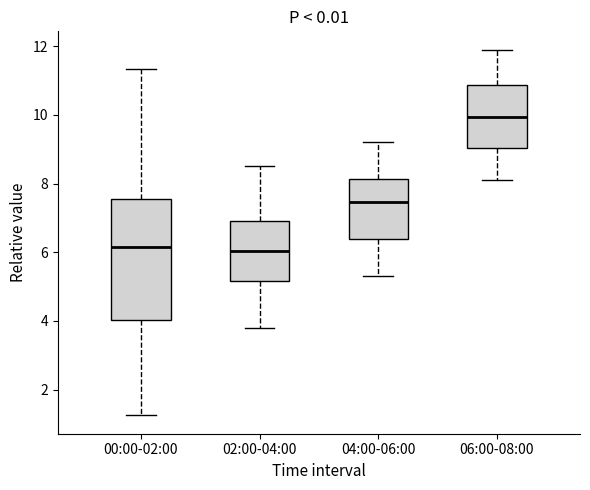

Reading left to right, read every box against the y-axis: the position of its median line, the range the box covers, and the ends of its whiskers. The values are not printed on the chart, so give them approximately, as read against the axis.

00:00-02:00: median 6.2, box 4.0 to 7.6, whiskers 1.2 to 11.4
02:00-04:00: median 6.0, box 5.2 to 7.0, whiskers 3.8 to 8.6
04:00-06:00: median 7.4, box 6.4 to 8.2, whiskers 5.4 to 9.2
06:00-08:00: median 10.0, box 9.0 to 10.8, whiskers 8.2 to 12.0